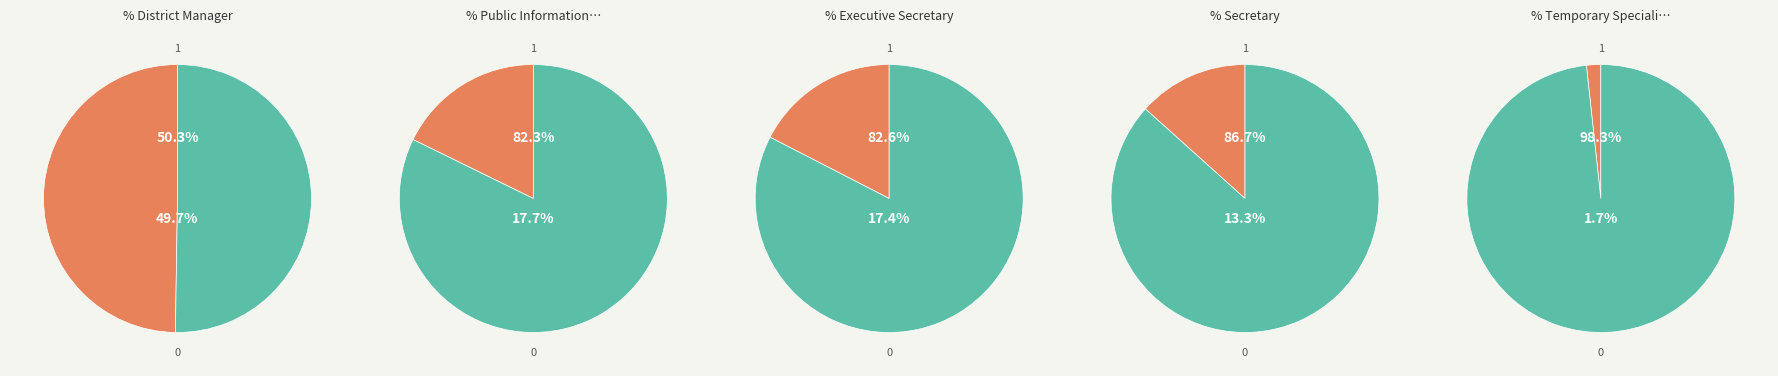

What is the largest slice in the pie chart?

District Manager